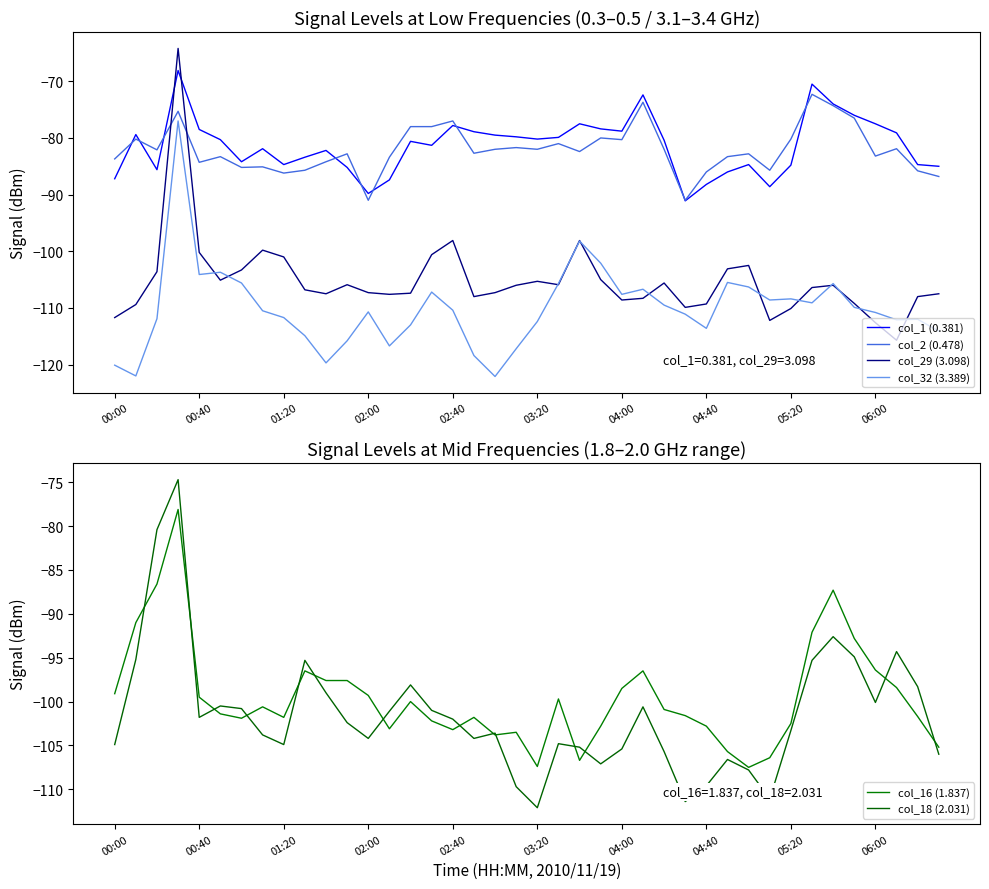

What is the total value across all series at 35?

-559.3